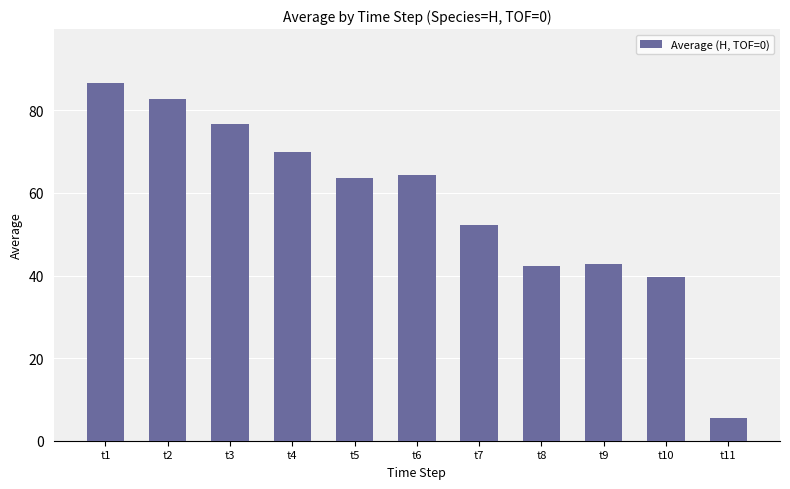

What is the average value?

57.0